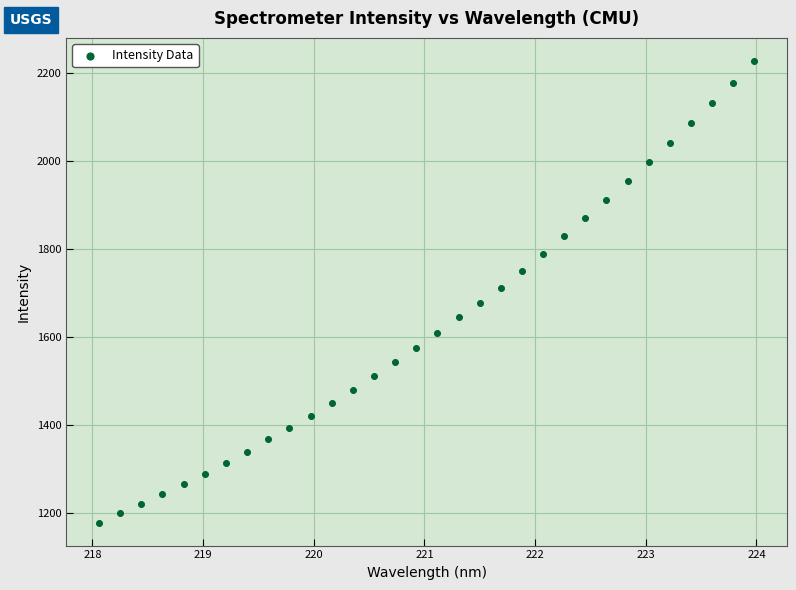

What is the range of Y values (max minus min)?

1048.9